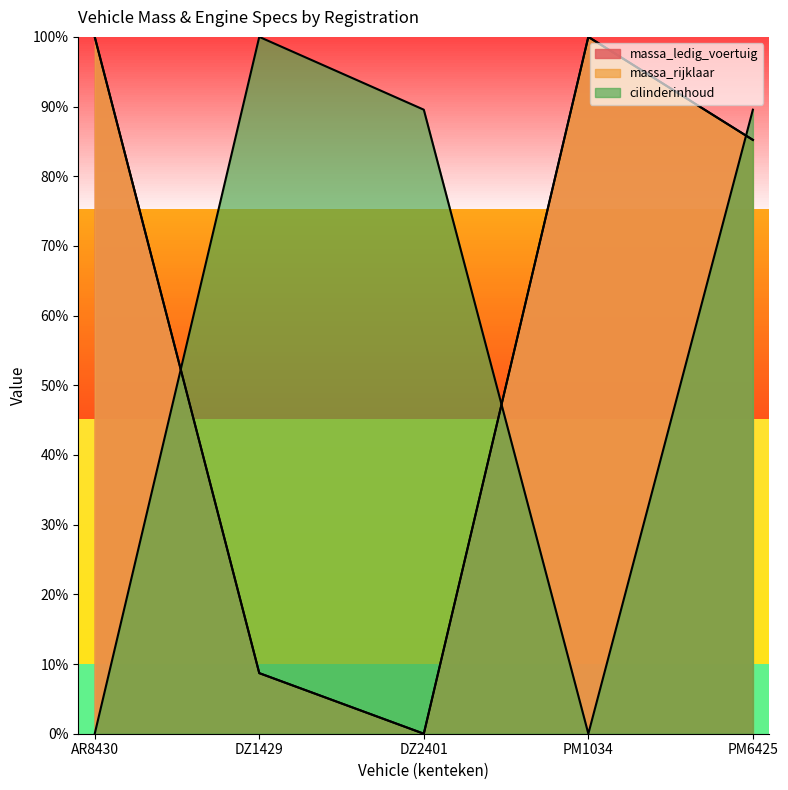

What is the total value across all series at PM1034?

2.0